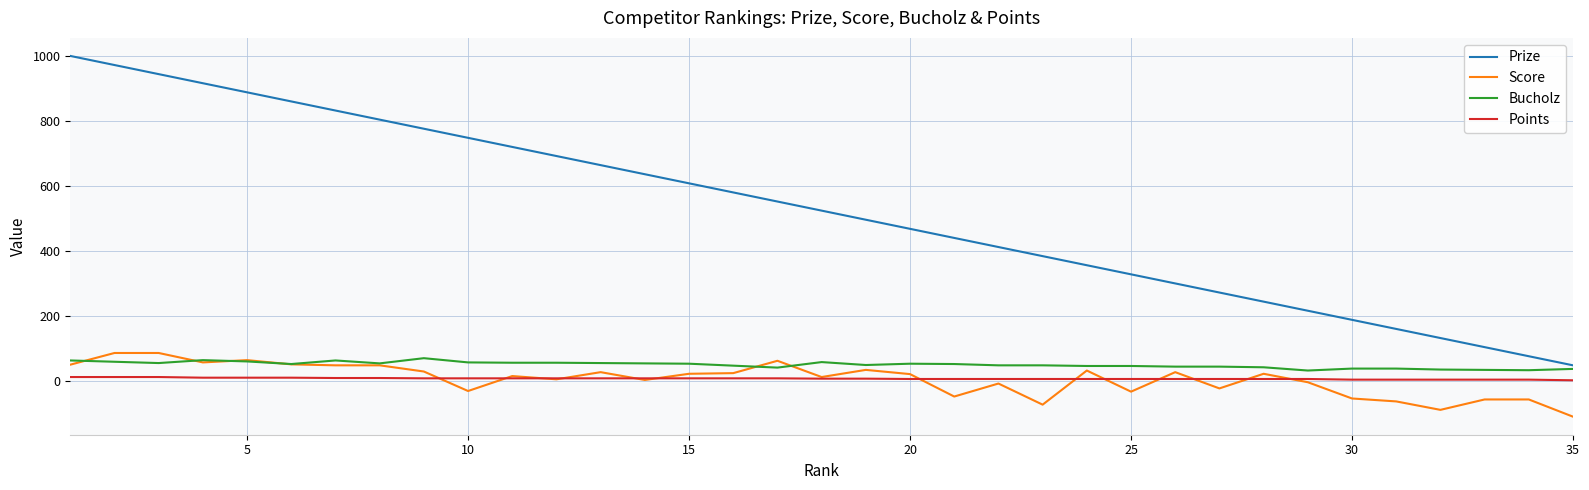

Which series has the largest total across all categories?

Prize